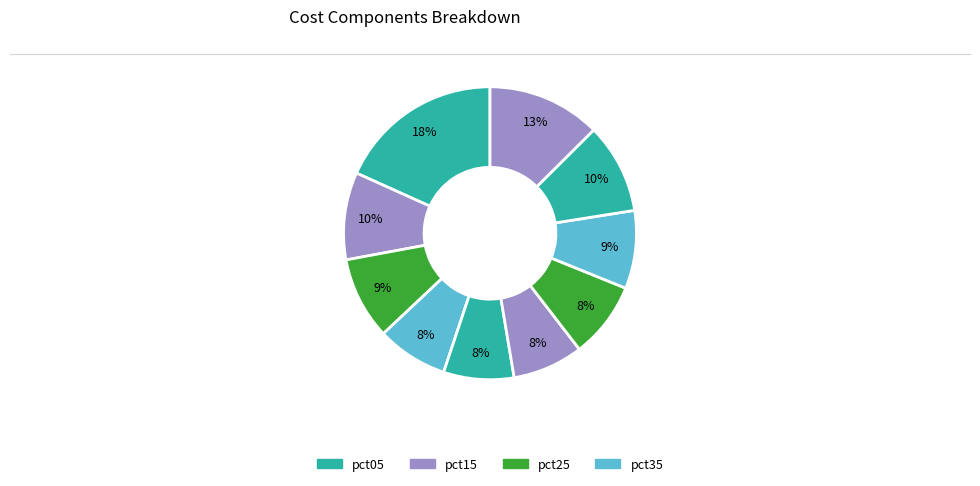

Is there a majority slice in this chart?

No